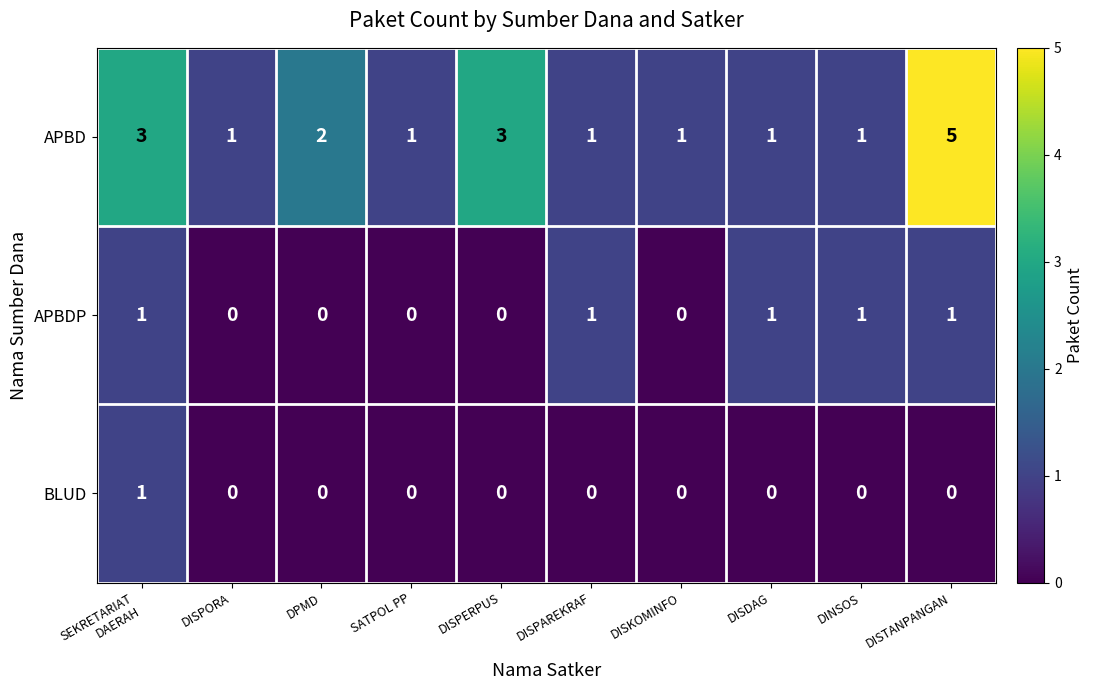

Between SEKRETARIAT
DAERAH and DISTANPANGAN, which series saw the biggest shift?

APBD